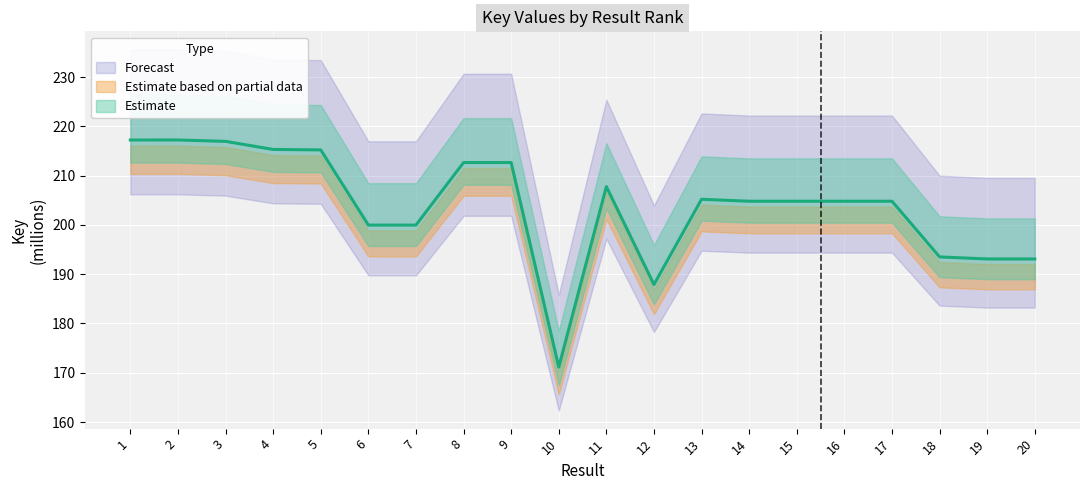

Where is the first local maximum?

2